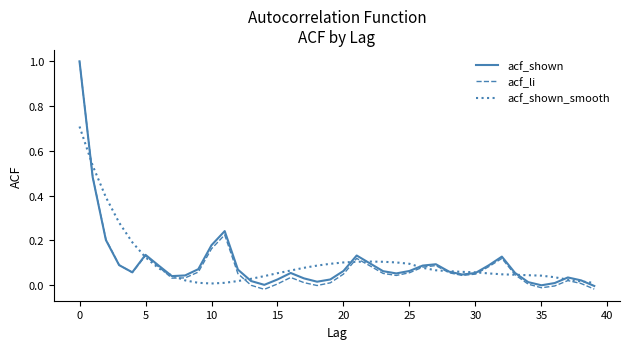

What is the maximum value for acf_li?

1.0